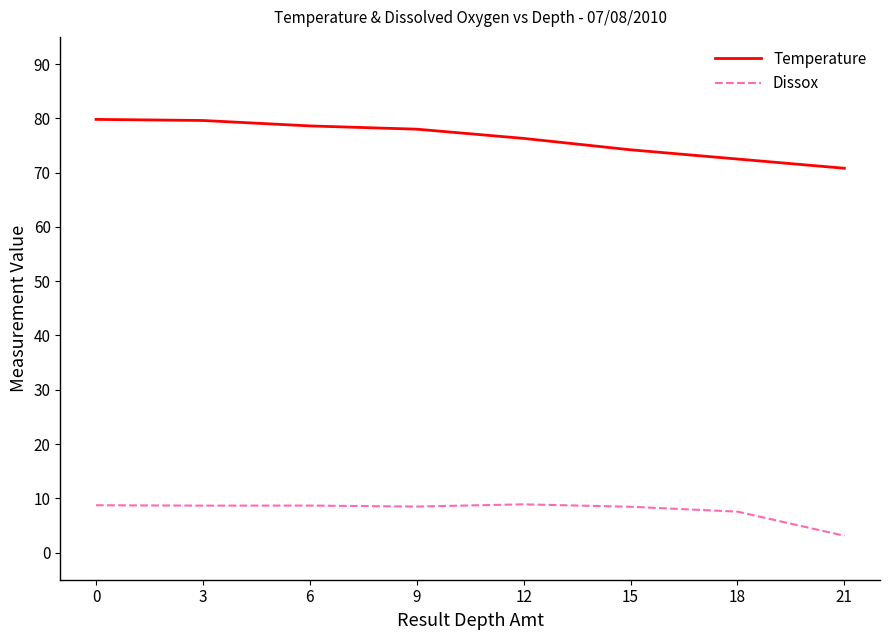

List the series in order of their overall mean, lowest first.

Dissox, Temperature